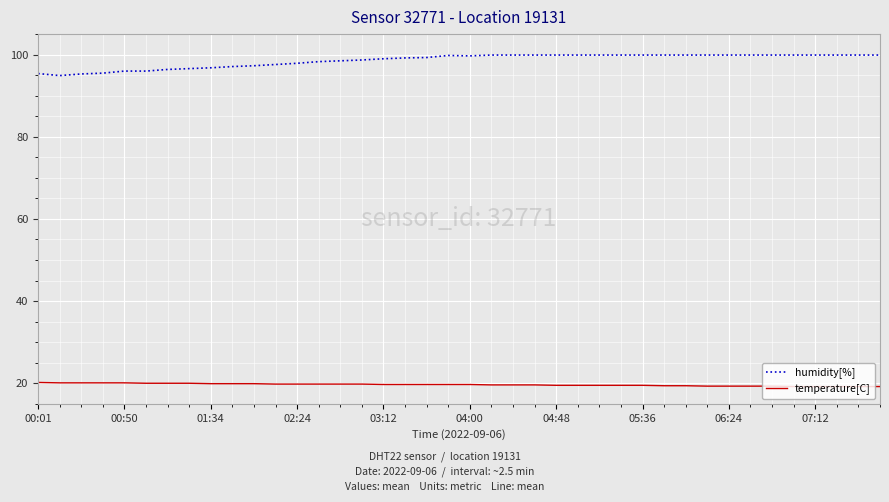

What is the difference between the maximum and minimum values in the humidity[%] series?

5.0